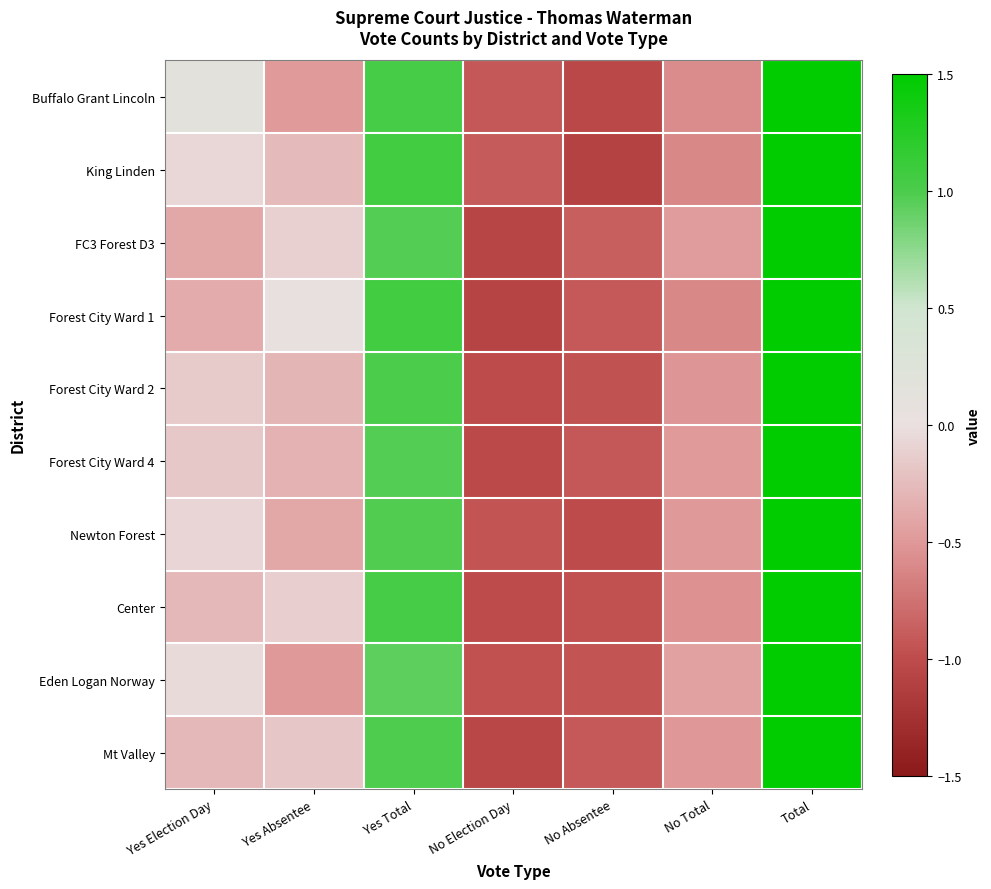

Which series has the largest range (max minus min)?

King Linden